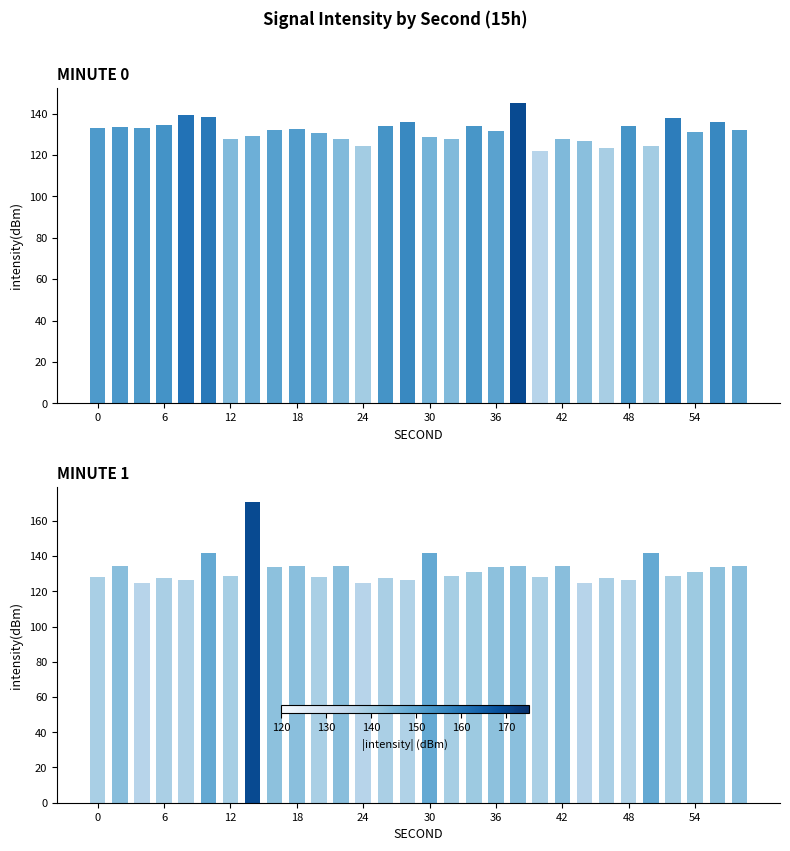

What is the sum of the values at 24 and 28?

259.9